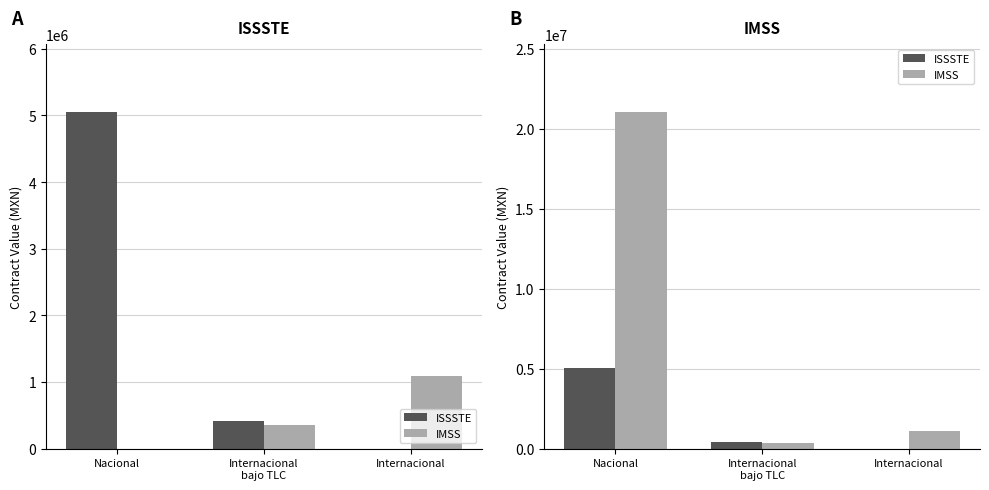

Is it true that IMSS equals 355735.8 at Internacional
bajo TLC?

True